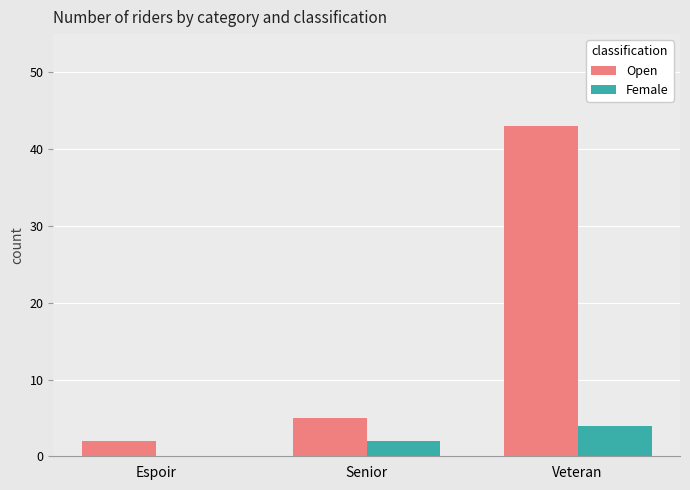

True or false: Open has a value of 5 at Senior.

True